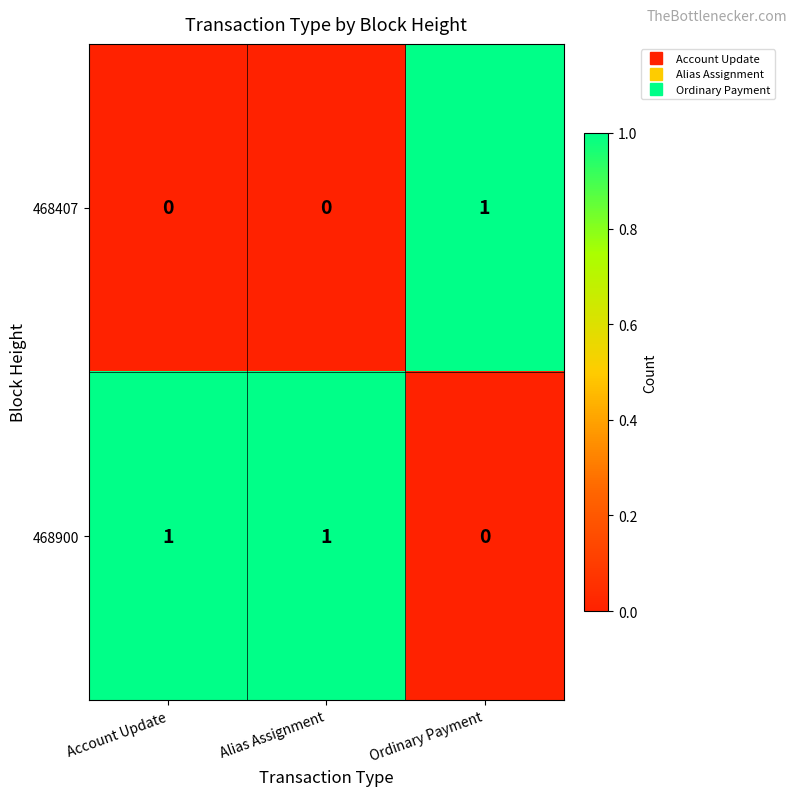

At which label does 468407 reach its peak?

Ordinary Payment